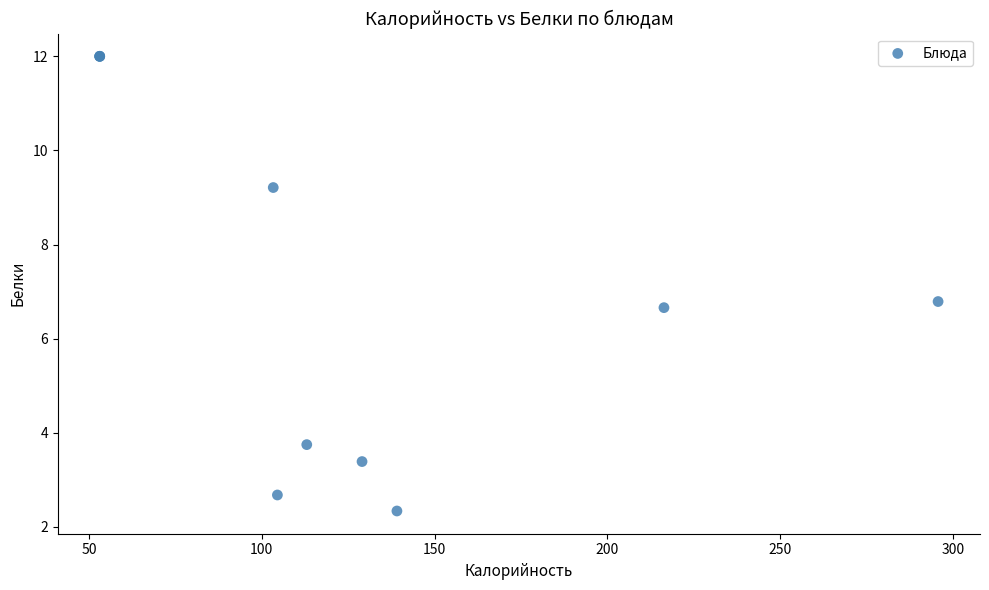

What Y value in the scatter plot is closest to 7?

6.8